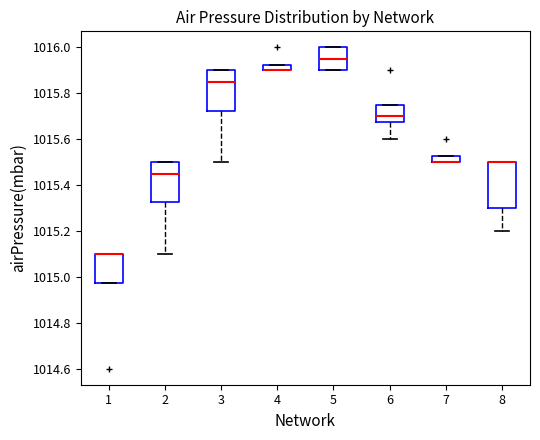

Where does the lower whisker of the box at x = 8 end on the y-axis? The values are not printed on the chart, so give them approximately, as read against the axis.

1015.20